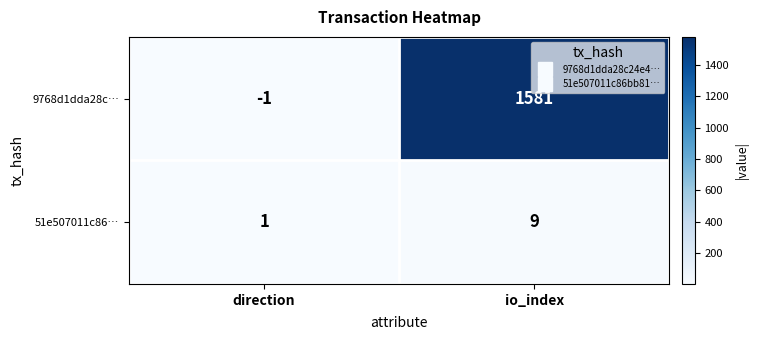

At which label is 9768d1dda28c… closest to 790?

direction